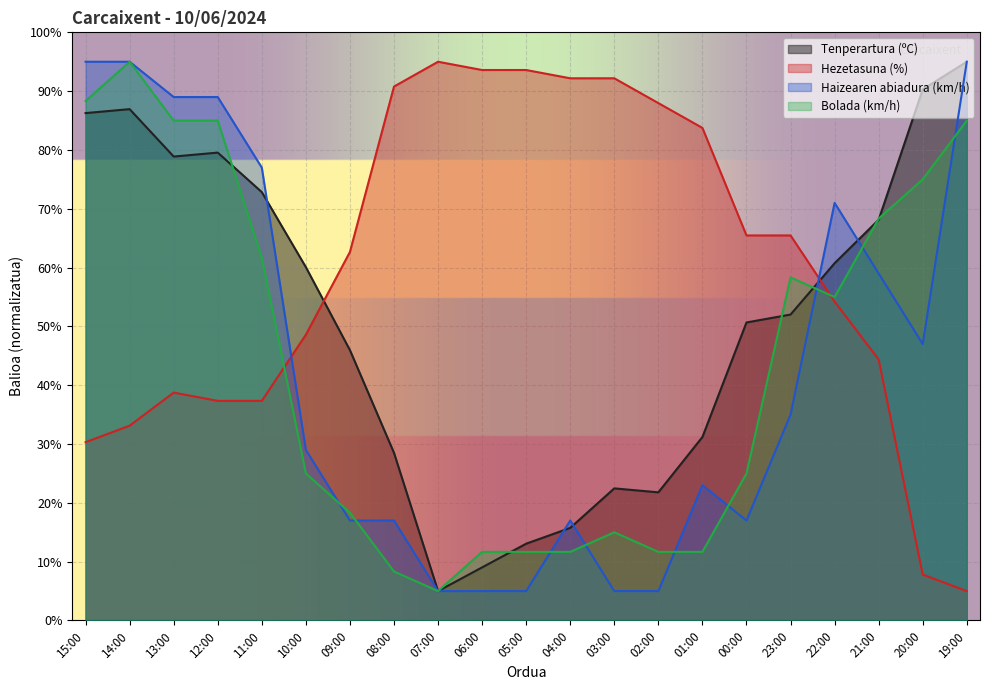

True or false: Bolada (km/h) has more than 0 interior local peaks.

True